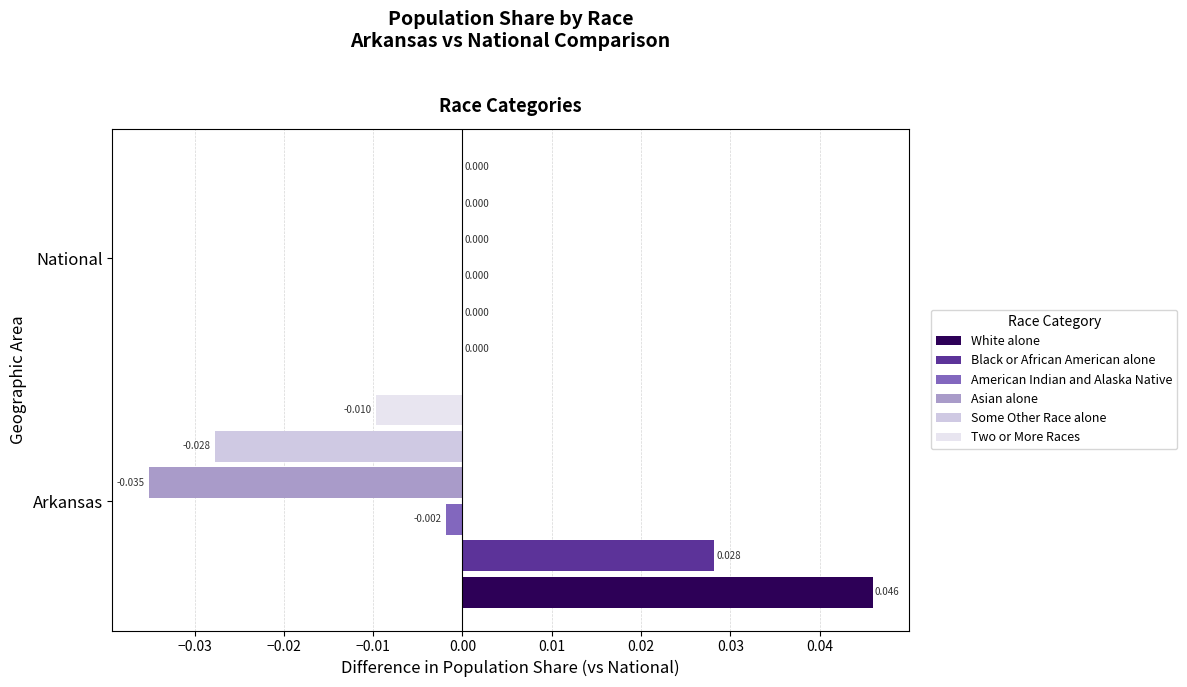

How many data points does each series have?

2